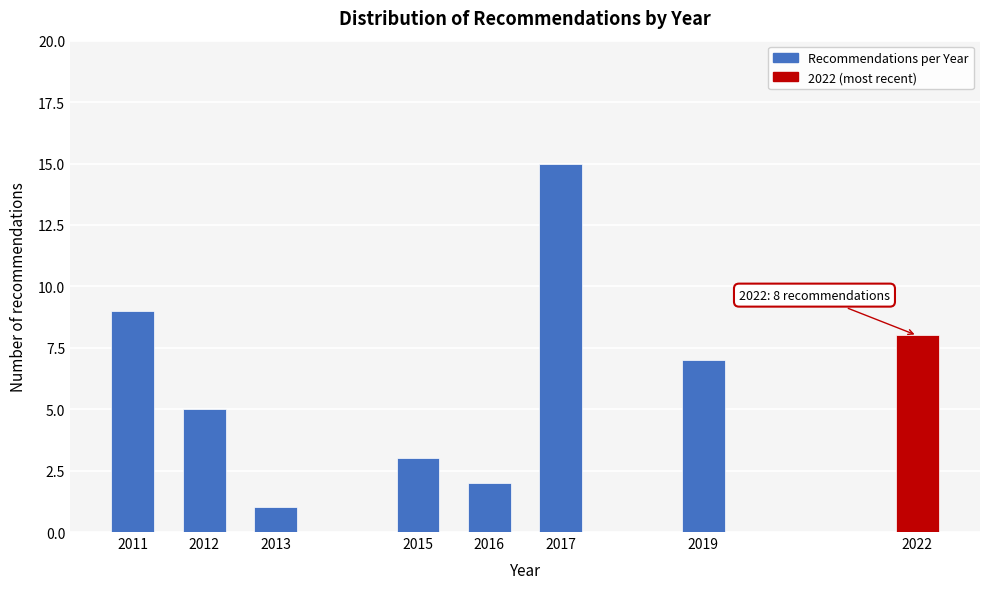

Reading left to right, list all the values displayed in this chart.

9	5	1	3	2	15	7	8